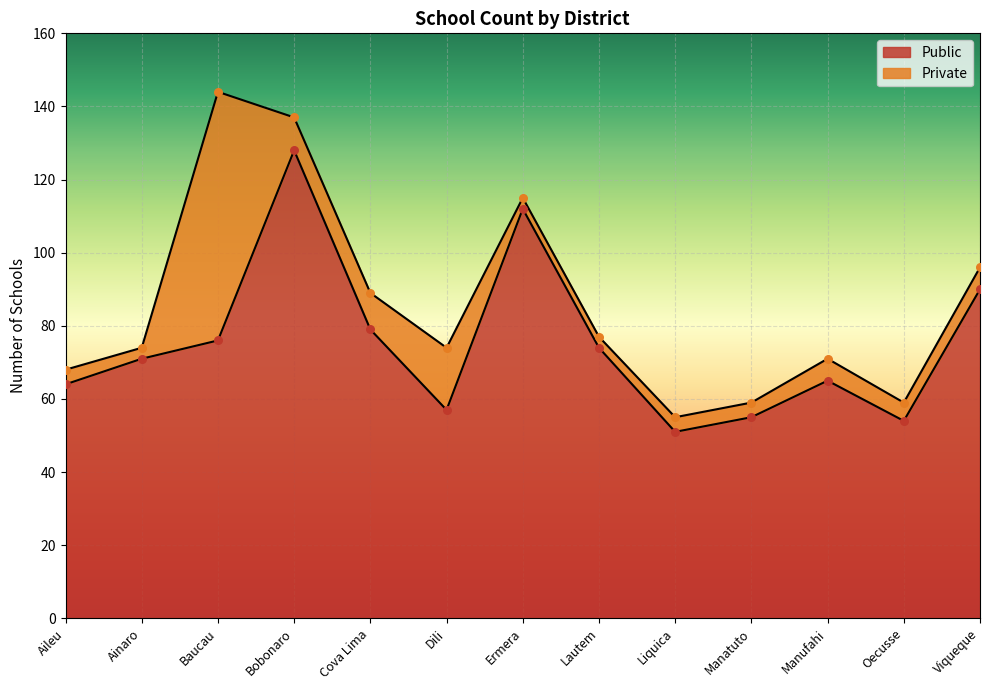

What is the change in value from Dili to Manufahi?

+8